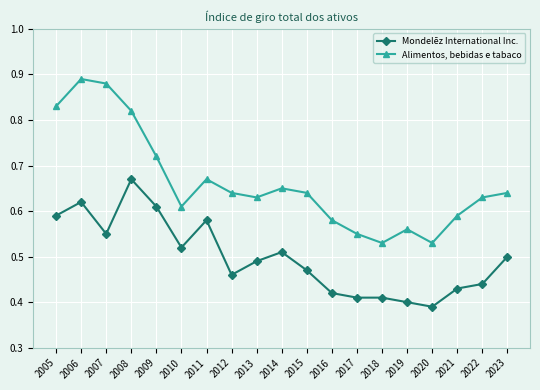

At which category does Alimentos, bebidas e tabaco reach its first local peak?

2006